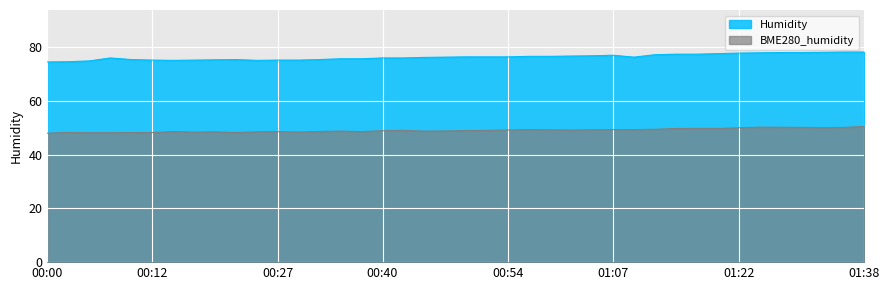

Which label corresponds to the largest value in the chart?

01:35